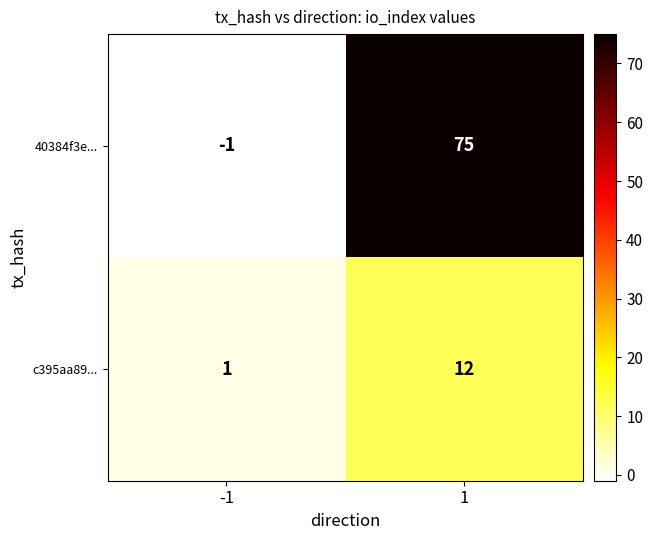

List the series in order of their peak value, lowest first.

c395aa89..., 40384f3e...